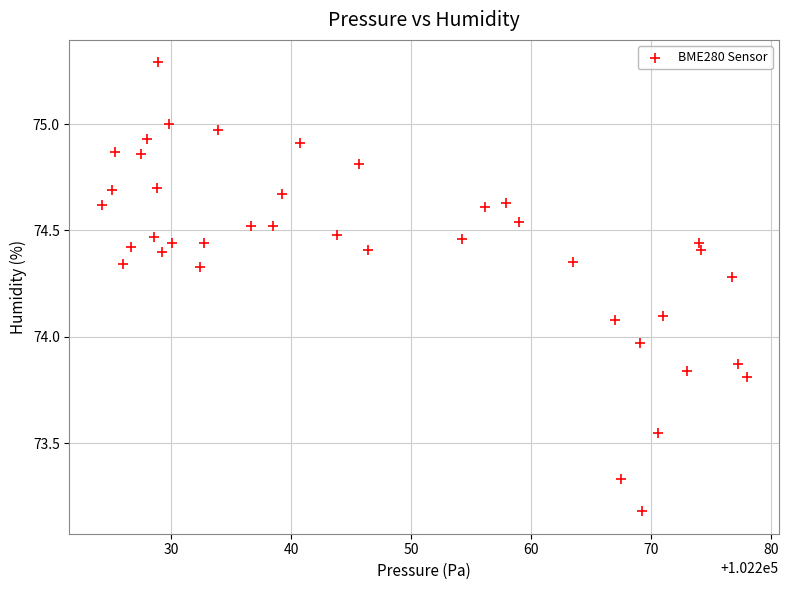

What is the range of X values (max minus min)?

53.8